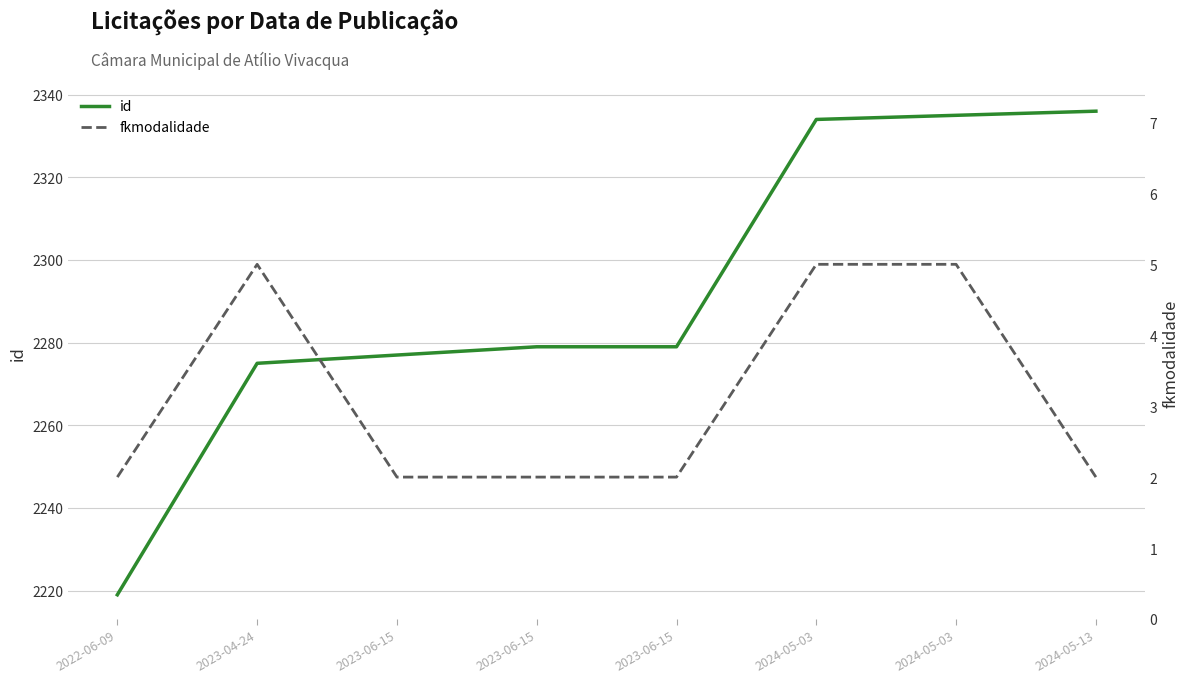

What are all the series names shown in the legend?

id, fkmodalidade